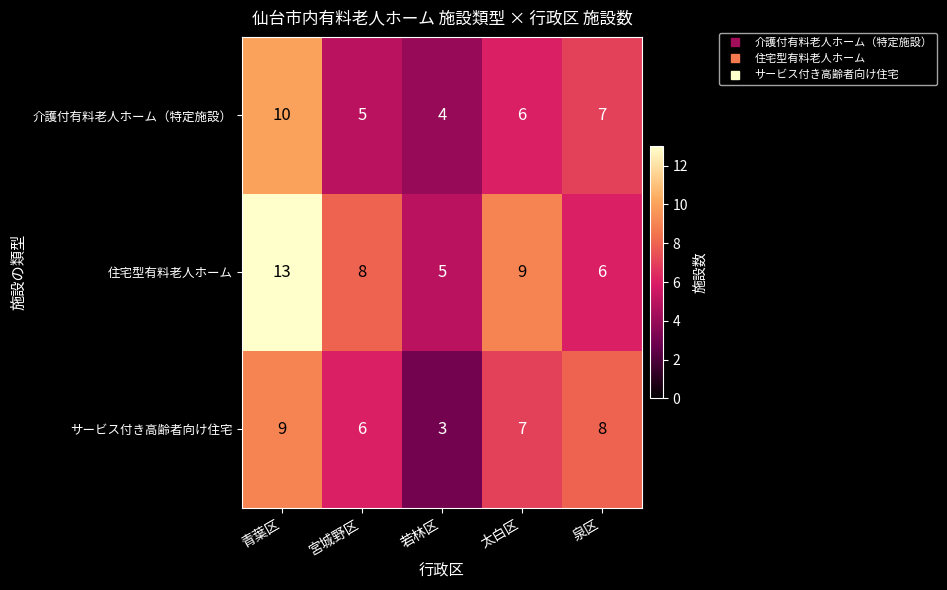

Rank the series at 泉区 from highest to lowest value.

サービス付き高齢者向け住宅, 介護付有料老人ホーム（特定施設）, 住宅型有料老人ホーム